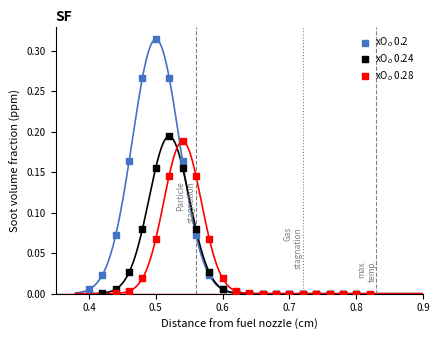

Which series has the widest spread of Y values?

xO$_o$ 0.2